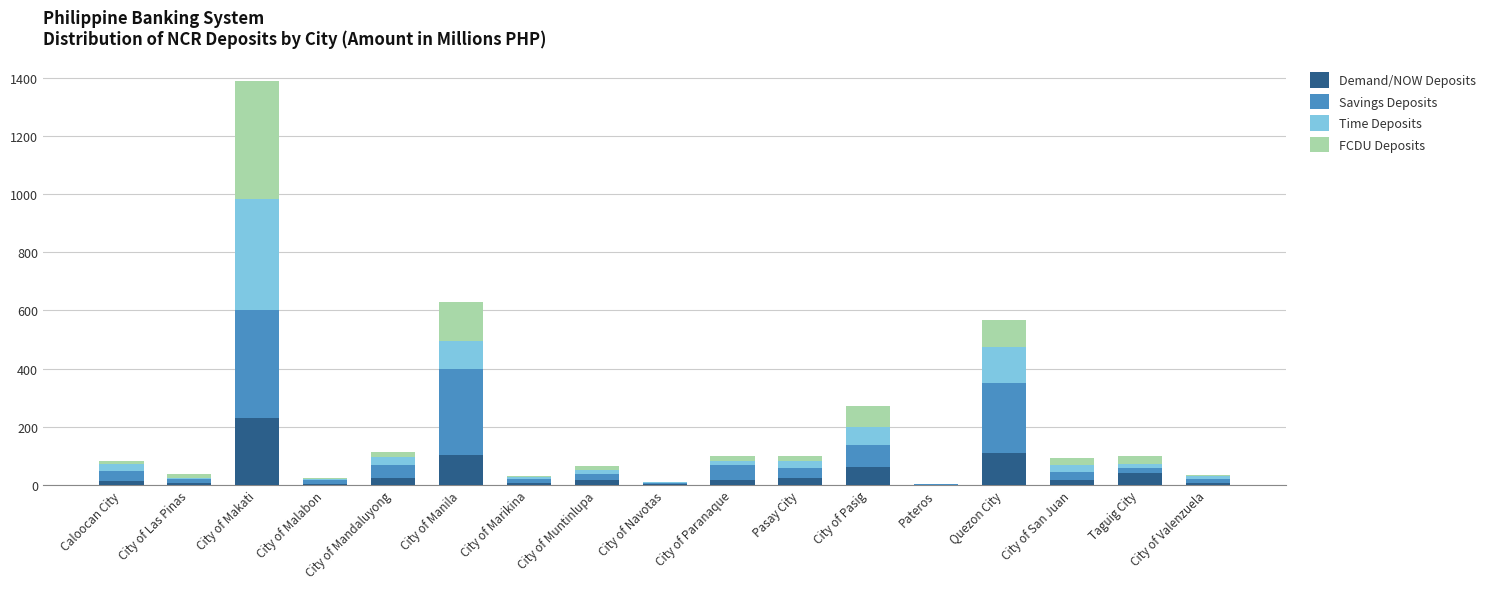

What is the total value across all series at Quezon City?

567.5